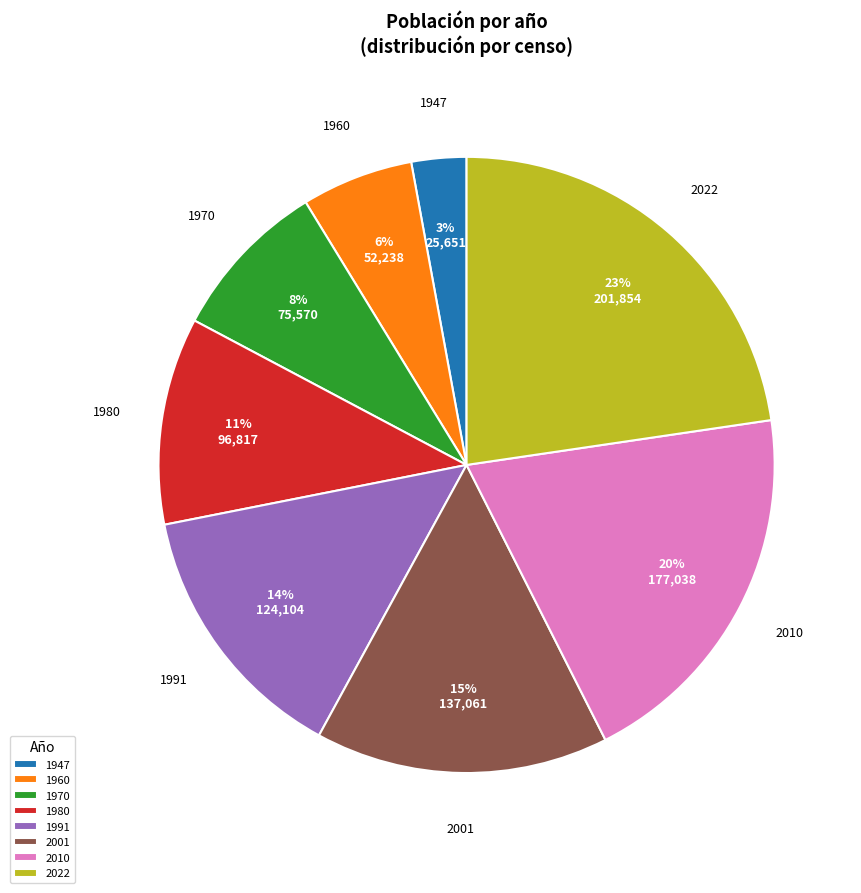

What percentage is the 1970 slice, to the nearest percent?

8%